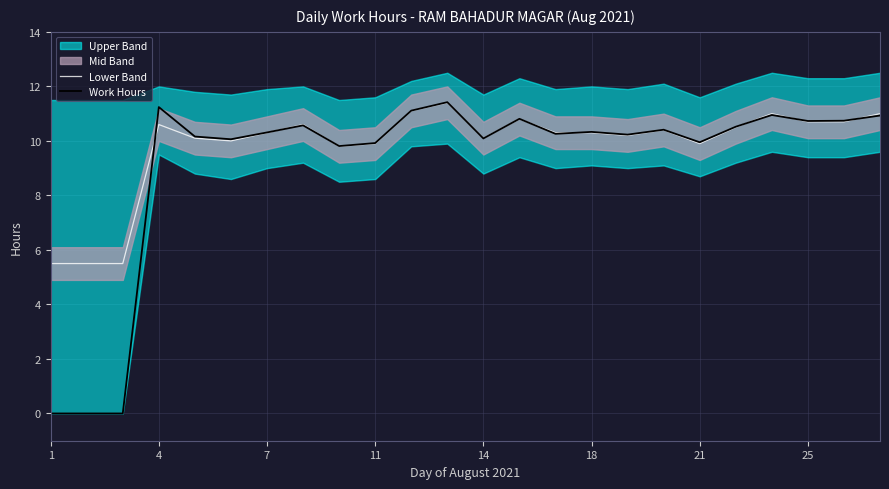

True or false: Work Hours has a value of 10.7 at 25.

True